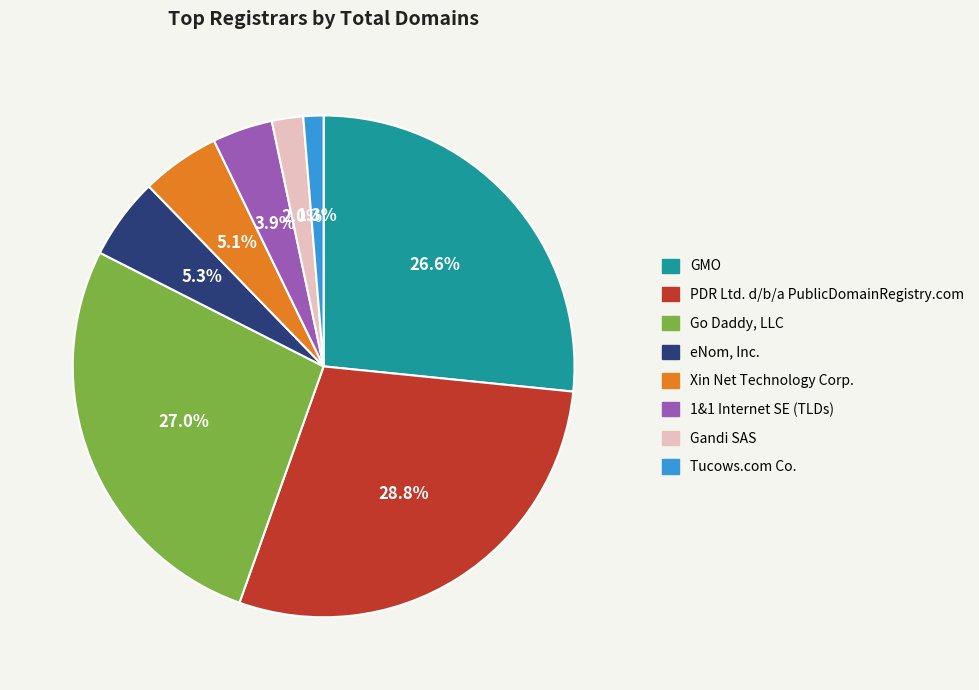

Which slice is the largest?

PDR Ltd. d/b/a PublicDomainRegistry.com